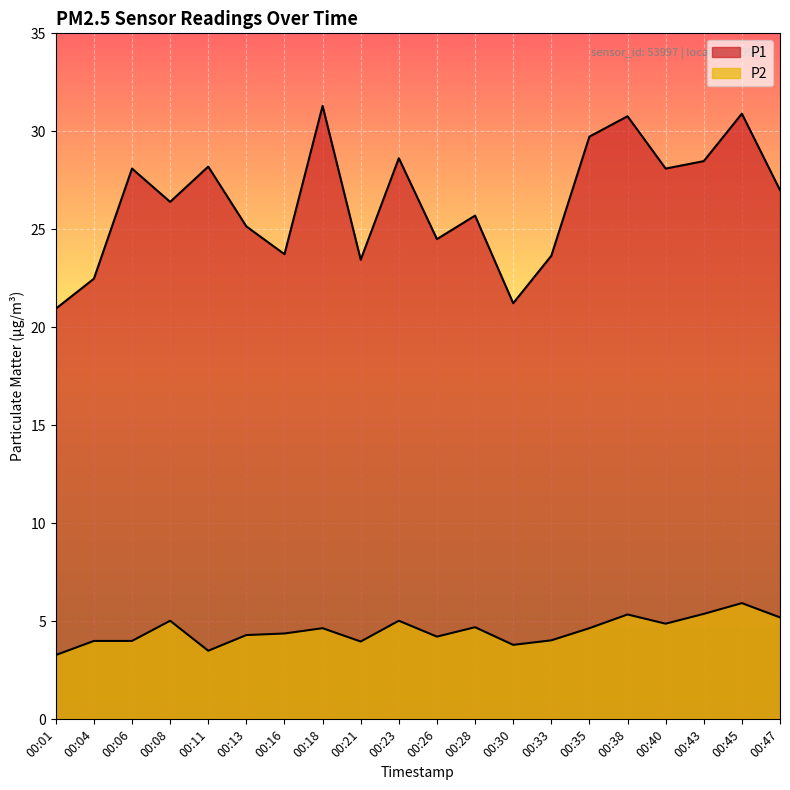

List the series in order of their peak value, lowest first.

P2, P1